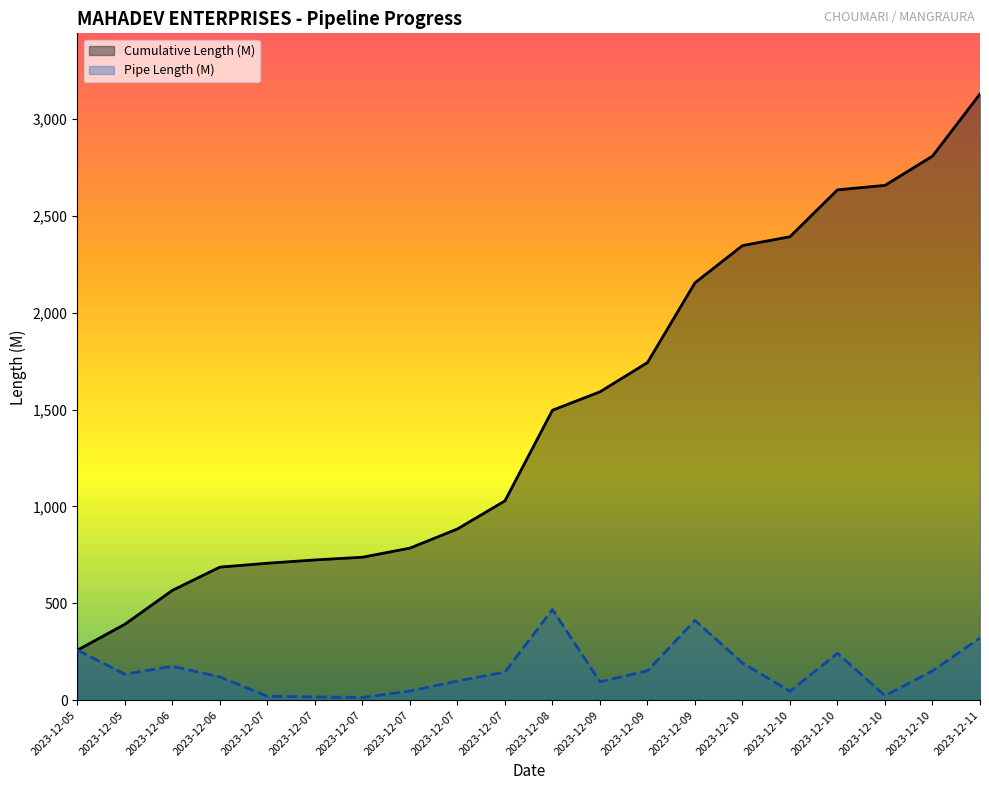

The Pipe Length (M) series shows 536 at 2023-12-11. True or false?

False